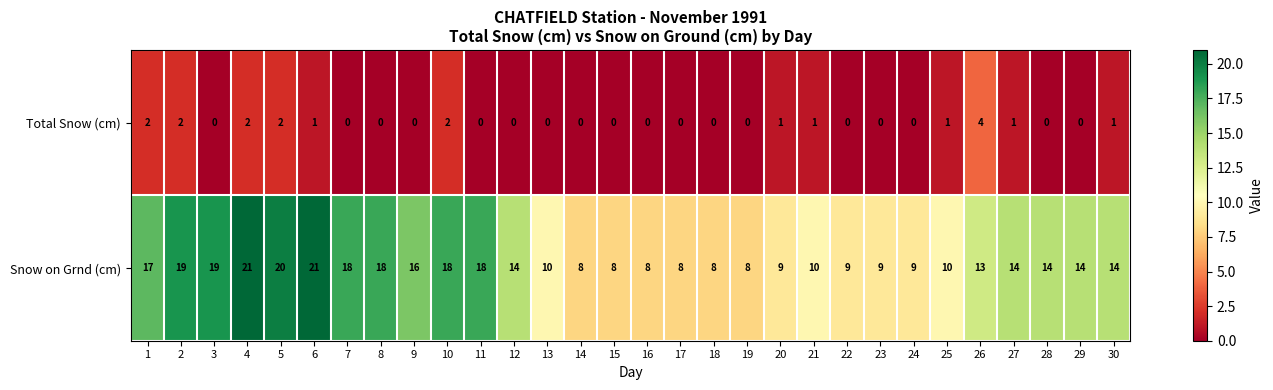

How many Total Snow (cm) values are between 0 and 1?

24